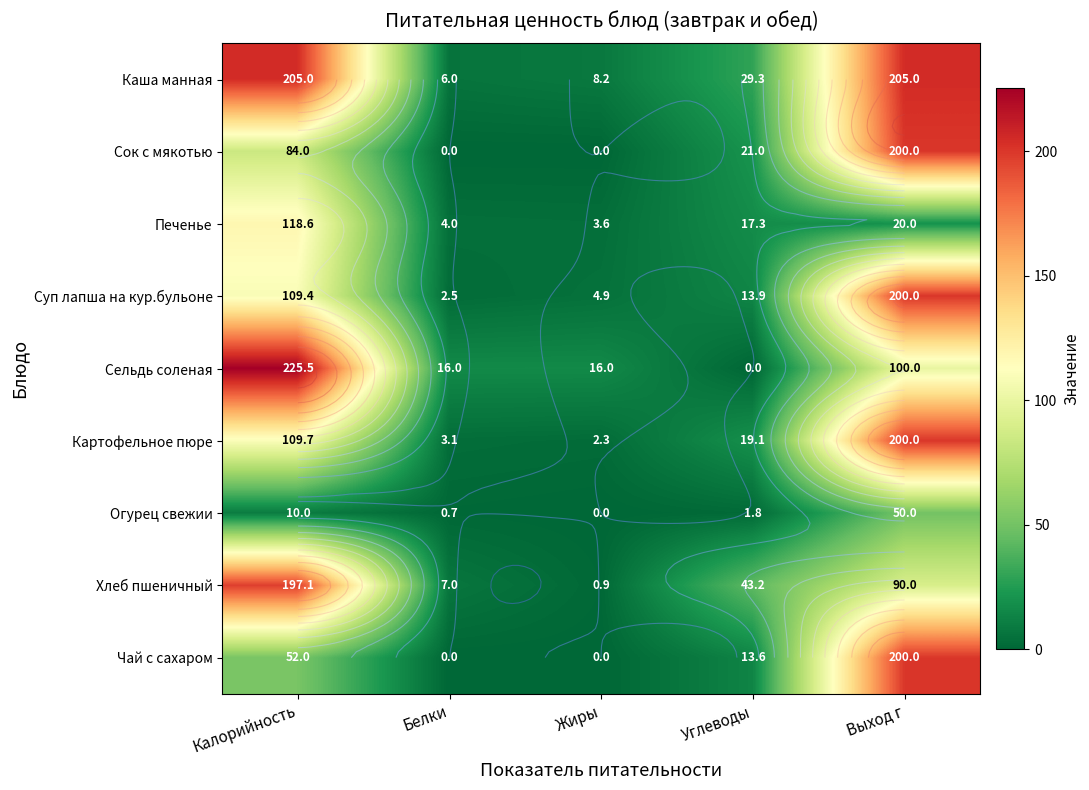

At Жиры, list the series in order from smallest to largest.

Сок с мякотью, Огурец свежии, Чай с сахаром, Хлеб пшеничный, Картофельное пюре, Печенье, Суп лапша на кур.бульоне, Каша манная, Сельдь соленая